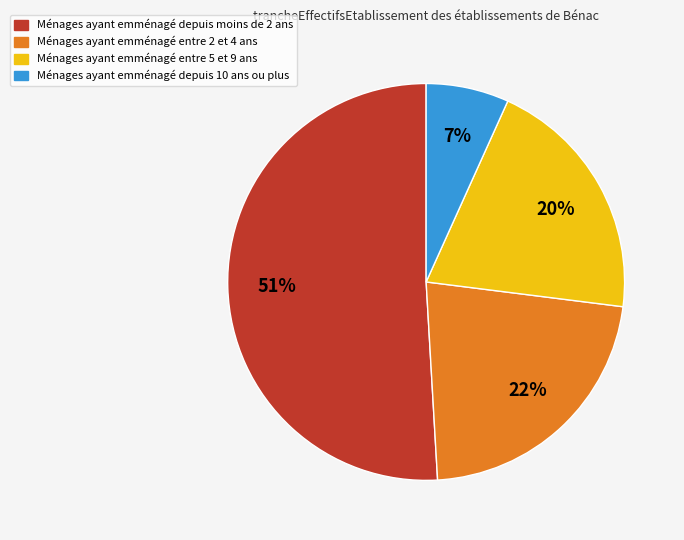

Is there a majority slice in this chart?

Yes